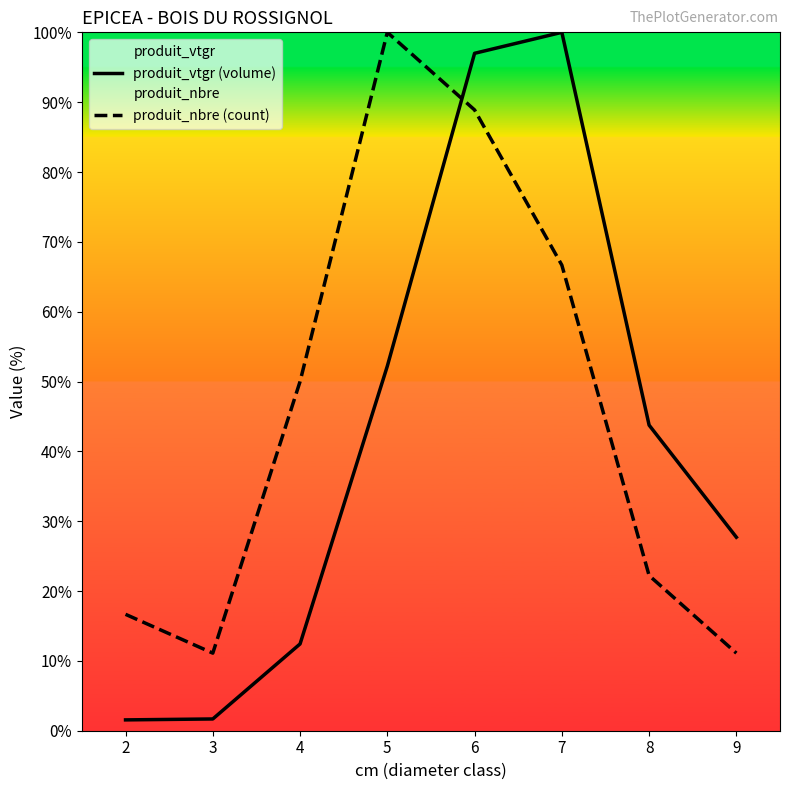

At which category does produit_nbre (count) reach its first local peak?

5